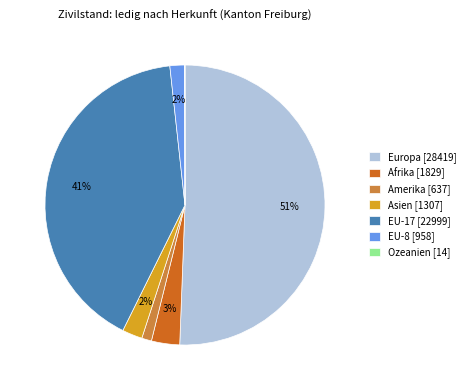

Which slice is the largest?

Europa